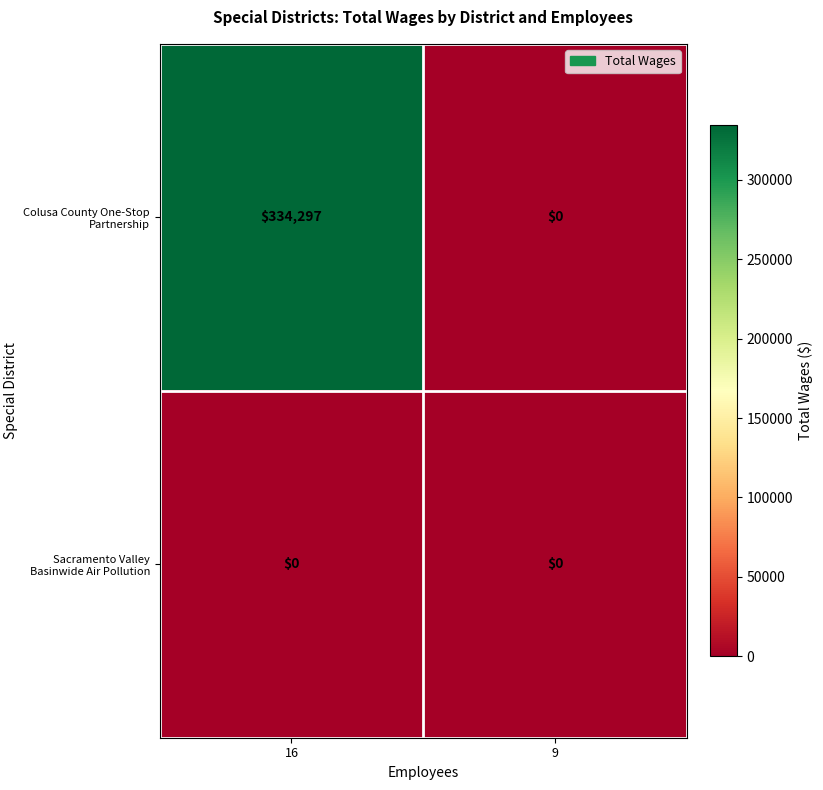

Reading left to right, what are all the values shown in this chart?

Colusa County One-Stop Partnership: 334297	0
Sacramento Valley Basinwide Air Pollution: 0	0